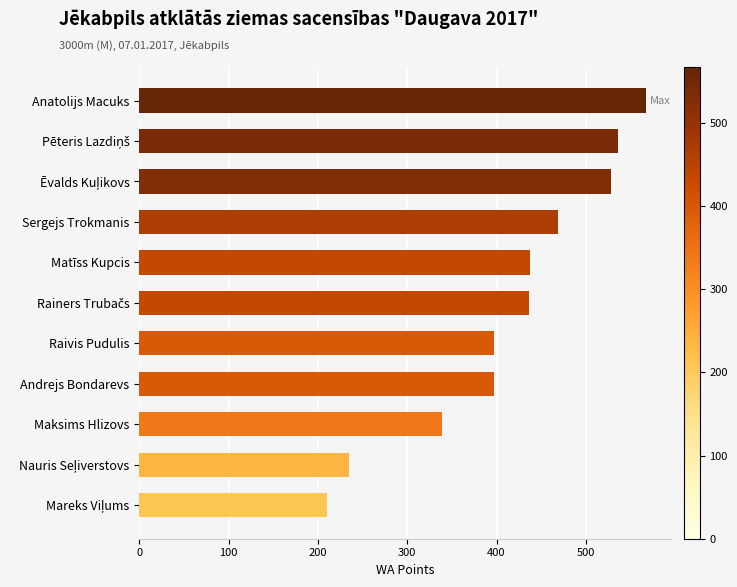

What is the value of the 2nd bar from the top?

536